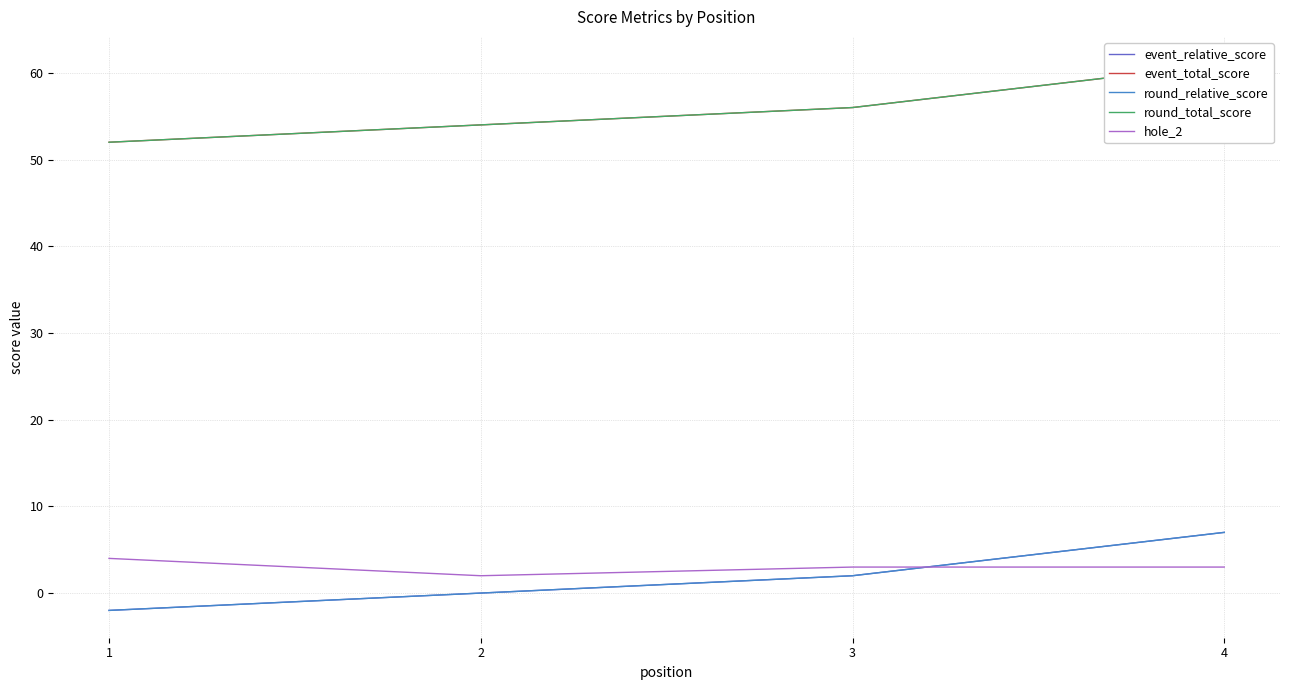

Count the hole_2 values in the range 3 to 4.

3